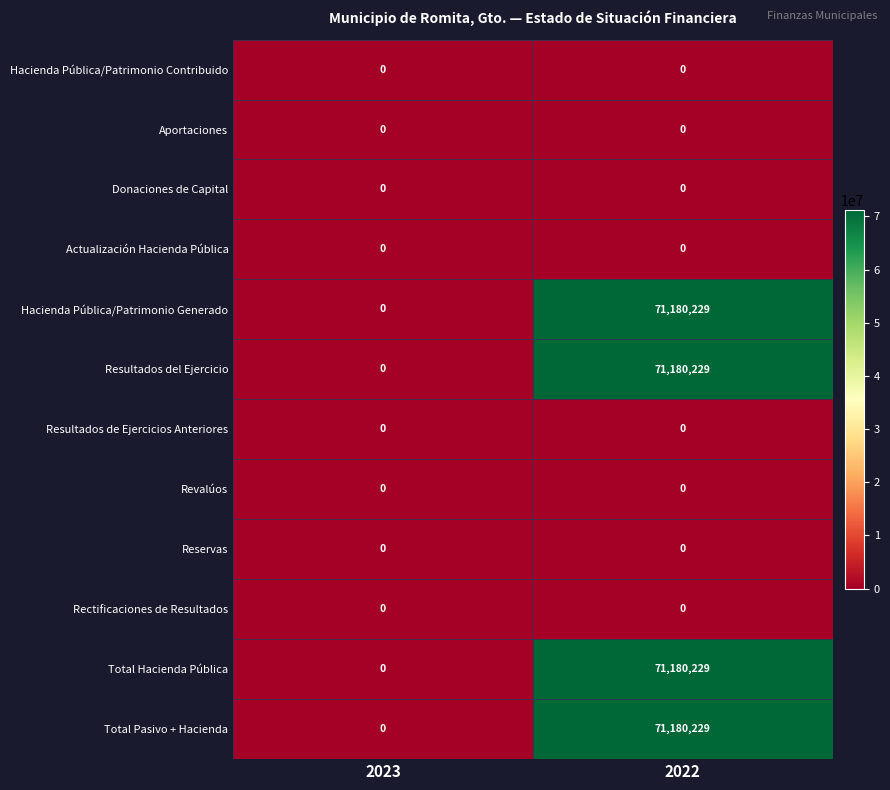

True or false: Resultados del Ejercicio has a value of 0 at 2023.

True